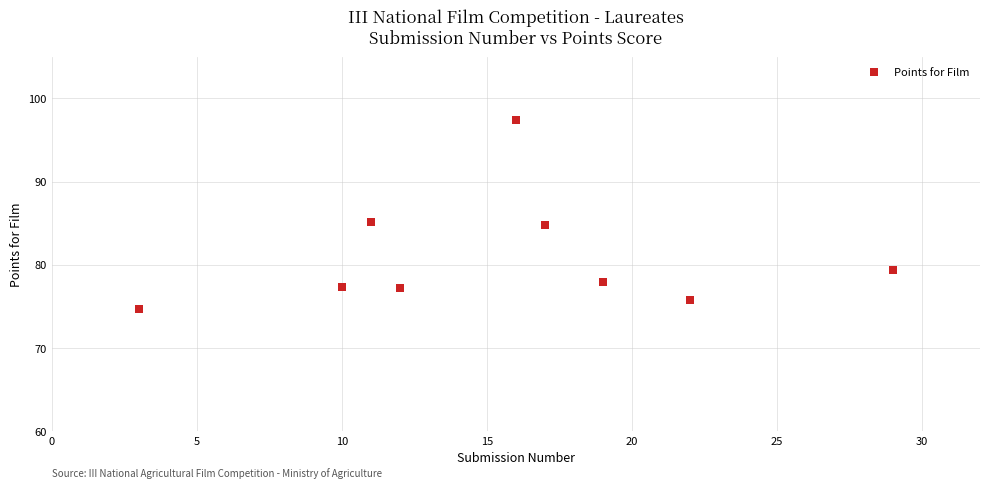

What is the range of X values (max minus min)?

26.0